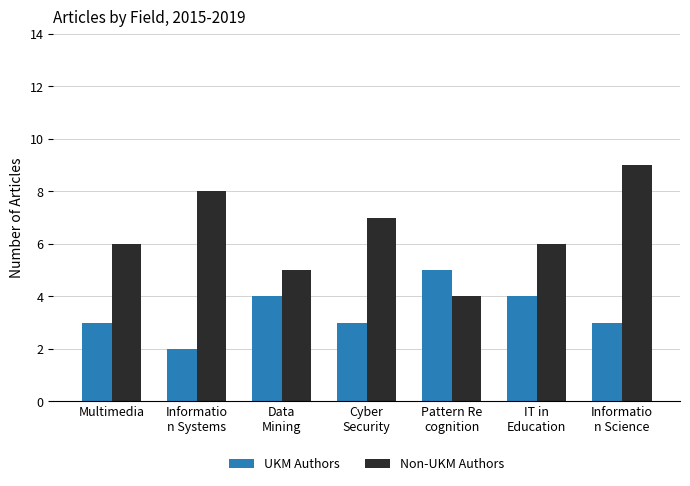

Reading left to right, extract all data points from this chart.

UKM Authors: 3	2	4	3	5	4	3
Non-UKM Authors: 6	8	5	7	4	6	9